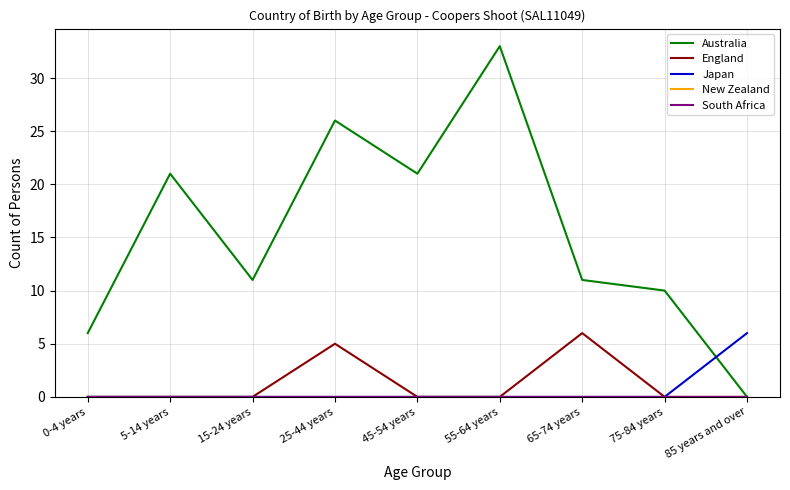

Which series has the widest spread of values?

Australia